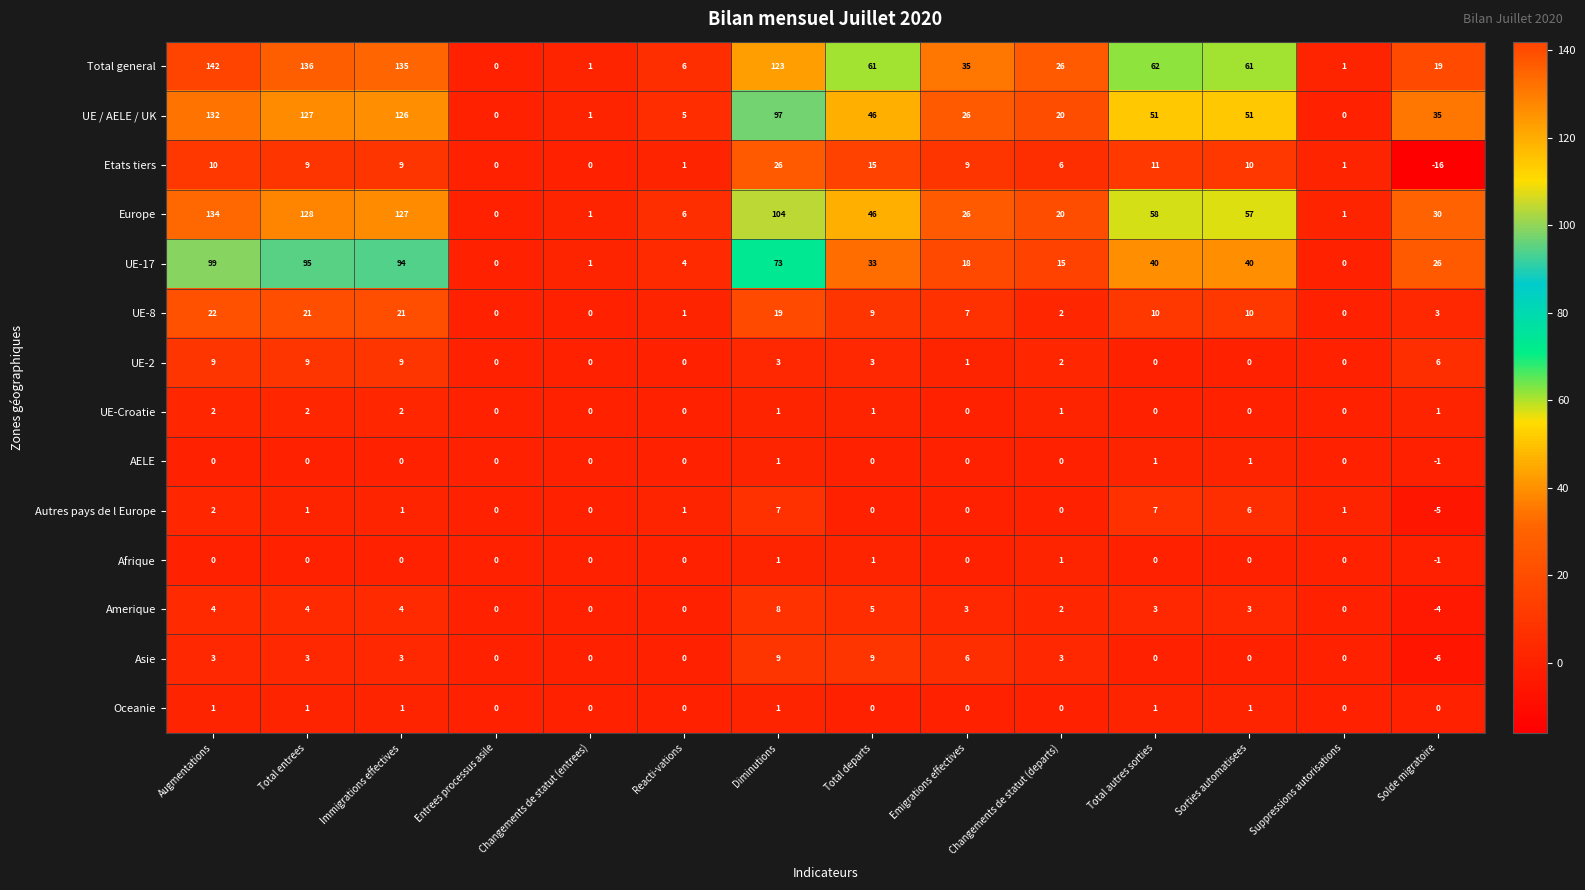

How many positive values does the Total general series have?

13